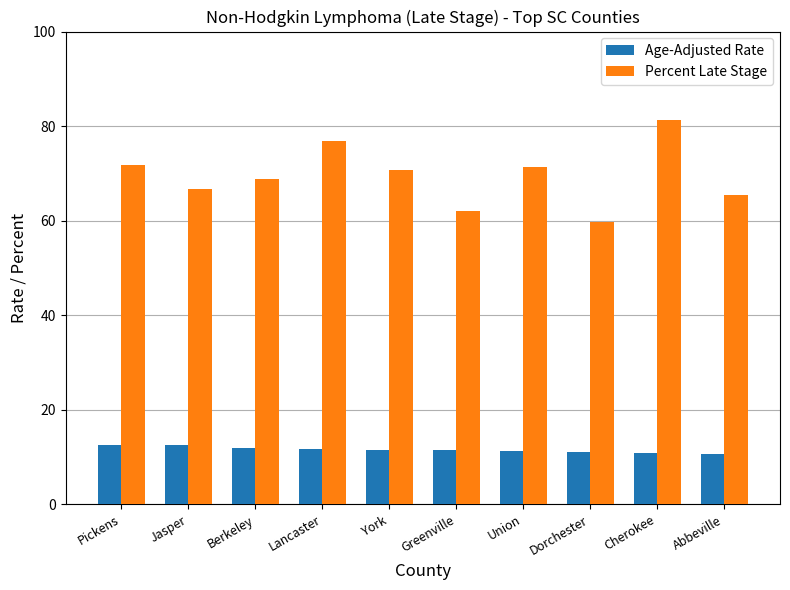

True or false: Age-Adjusted Rate has a value of 11.7 at Lancaster.

True